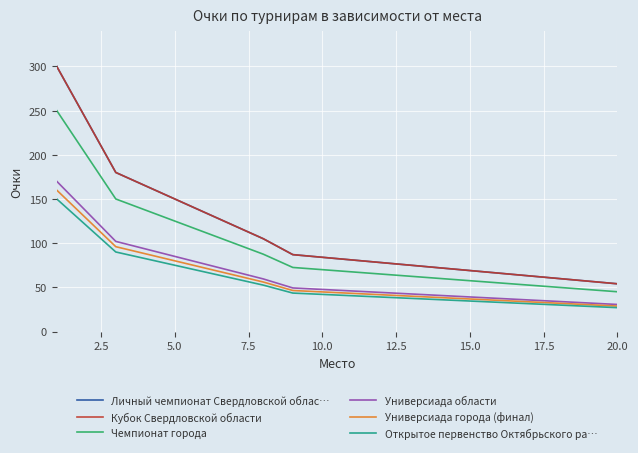

True or false: Личный чемпионат Свердловской облас… and Универсиада области intersect in this chart.

False